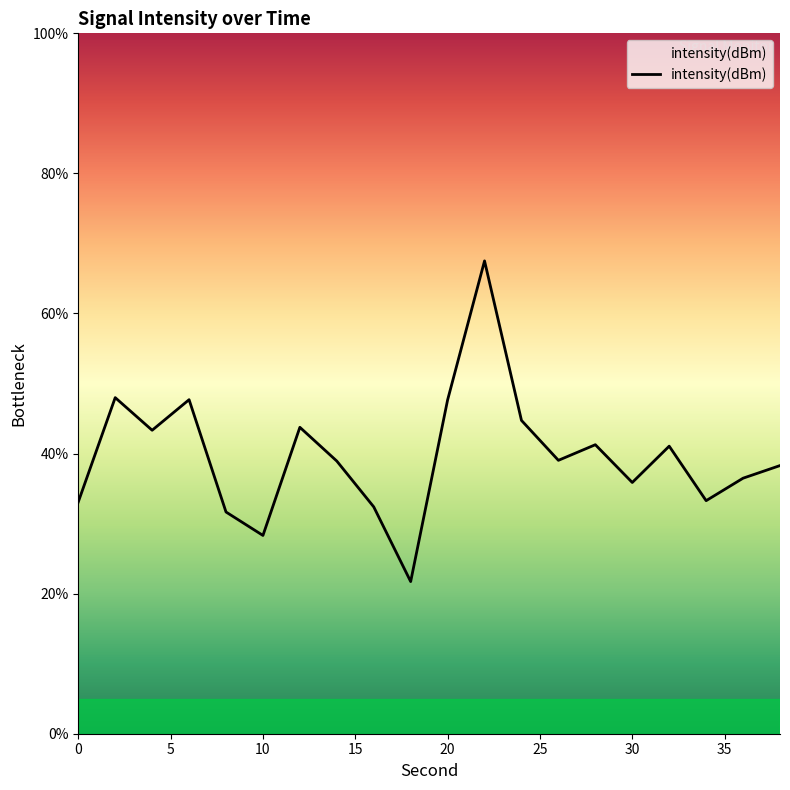

Reading left to right, extract all data points from this chart.

33.1	48.0	43.3	47.7	31.7	28.3	43.7	38.9	32.4	21.7	47.7	67.5	44.7	39.0	41.3	35.9	41.1	33.3	36.5	38.3